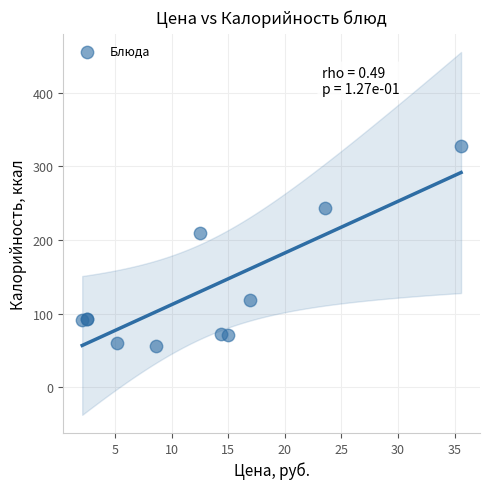

What Y value in the scatter plot is closest to 191?

209.7